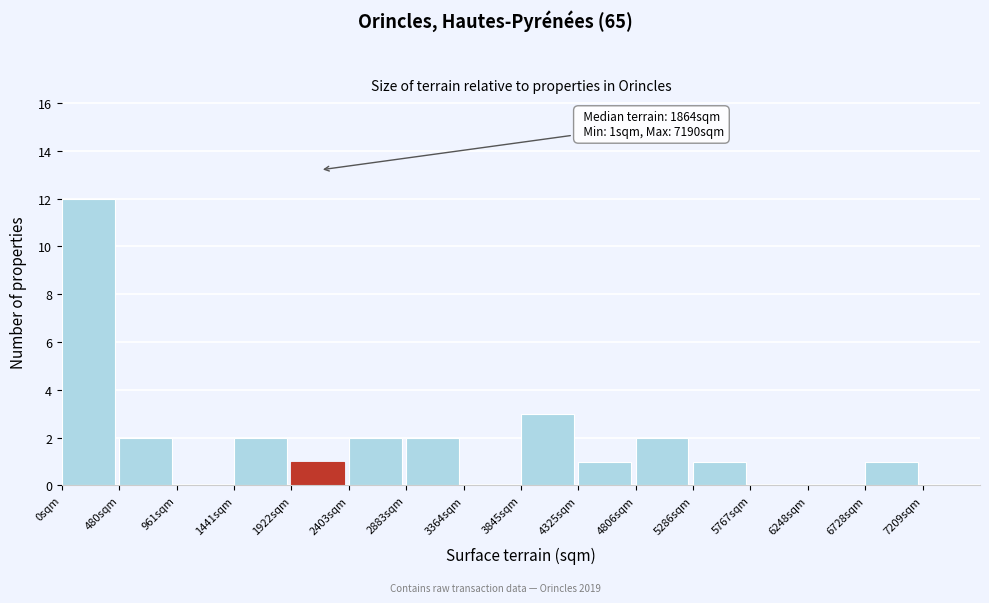

Over which range of the x-axis is the bar tallest?

0 to 500